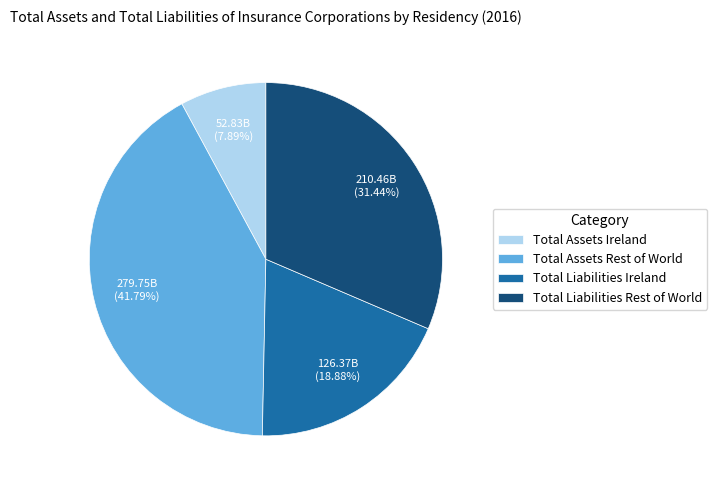

Count the number of slices in the pie.

4